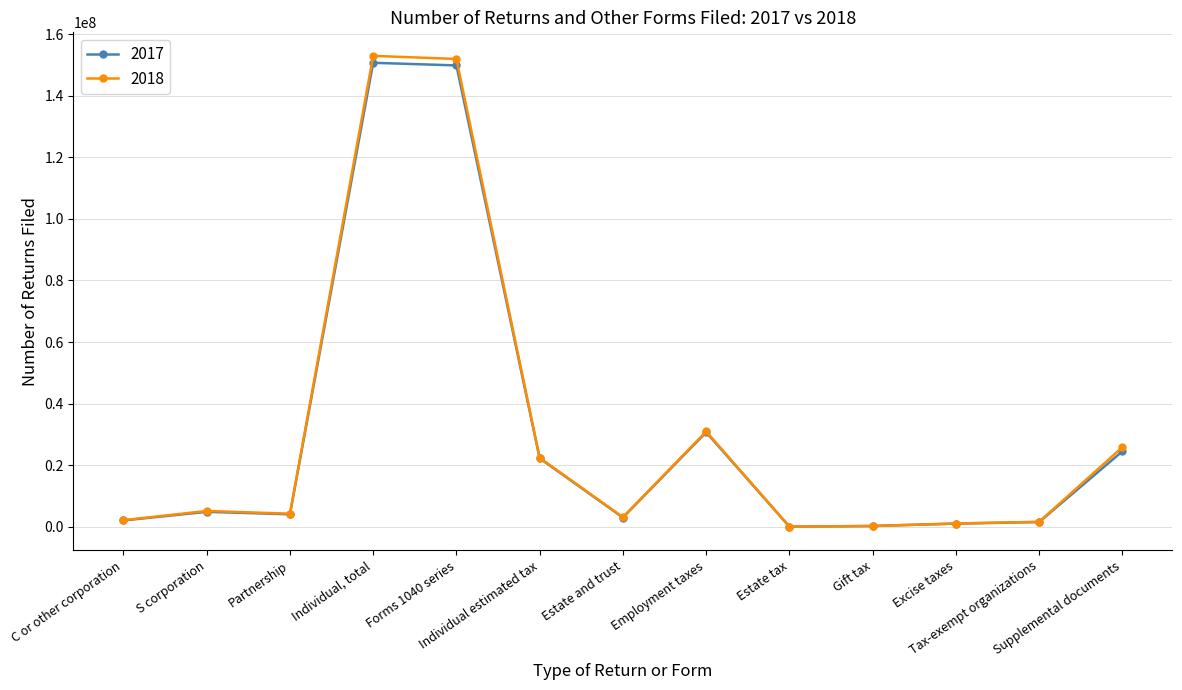

List the labels in order of 2017 value, largest first.

Individual, total, Forms 1040 series, Employment taxes, Supplemental documents, Individual estimated tax, S corporation, Partnership, Estate and trust, C or other corporation, Tax-exempt organizations, Excise taxes, Gift tax, Estate tax